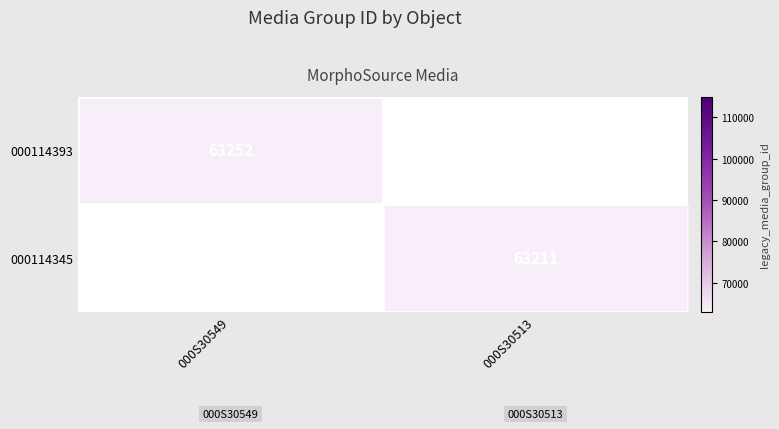

Between 000S30513 and 000S30549, which is larger?

000S30549